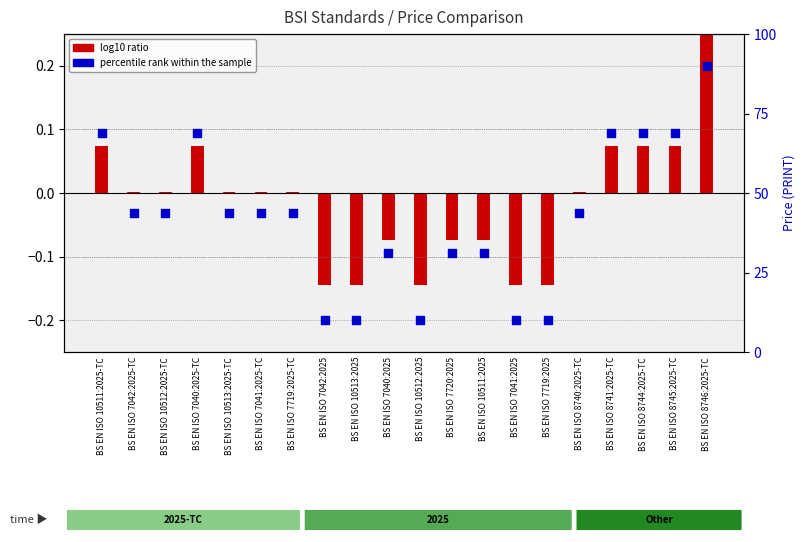

Is the value of percentile rank within the sample at BS EN ISO 10512:2025-TC greater than the value of log10 ratio at BS EN ISO 8744:2025-TC?

No